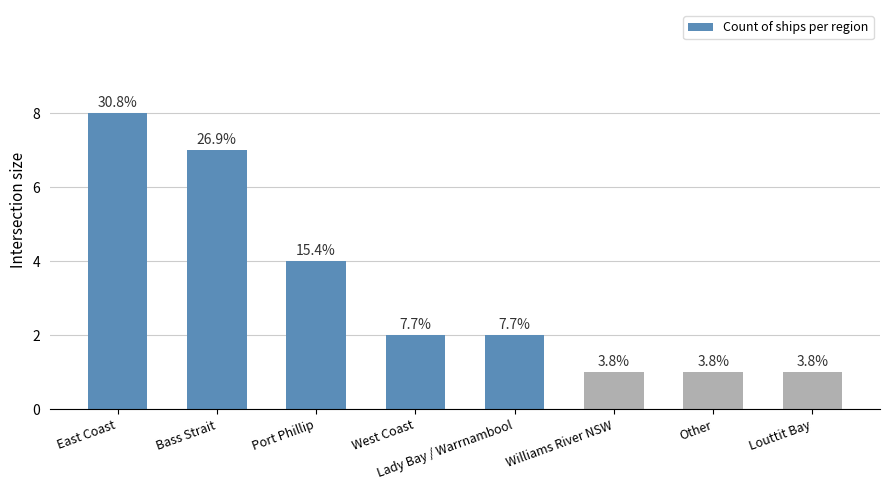

What position from the right is Louttit Bay?

1